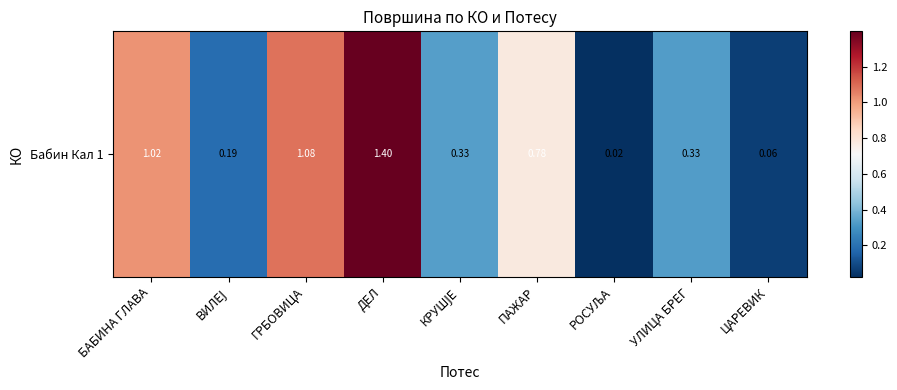

What is the change in value from ГРБОВИЦА to УЛИЦА БРЕГ?

-0.8